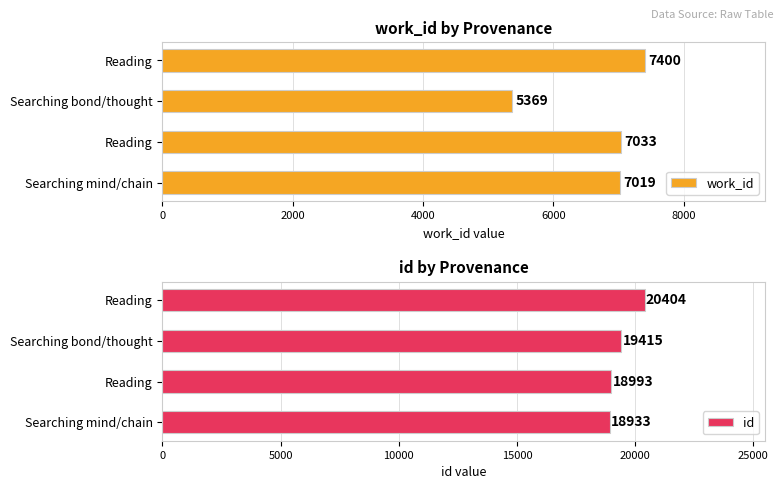

What are all the series names shown in the legend?

work_id, id